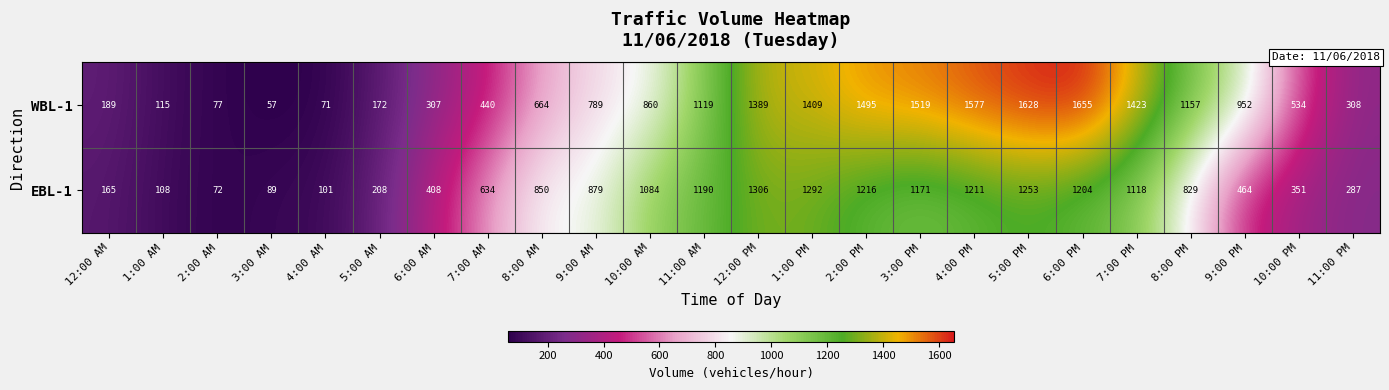

Which series has the widest spread of values?

WBL-1